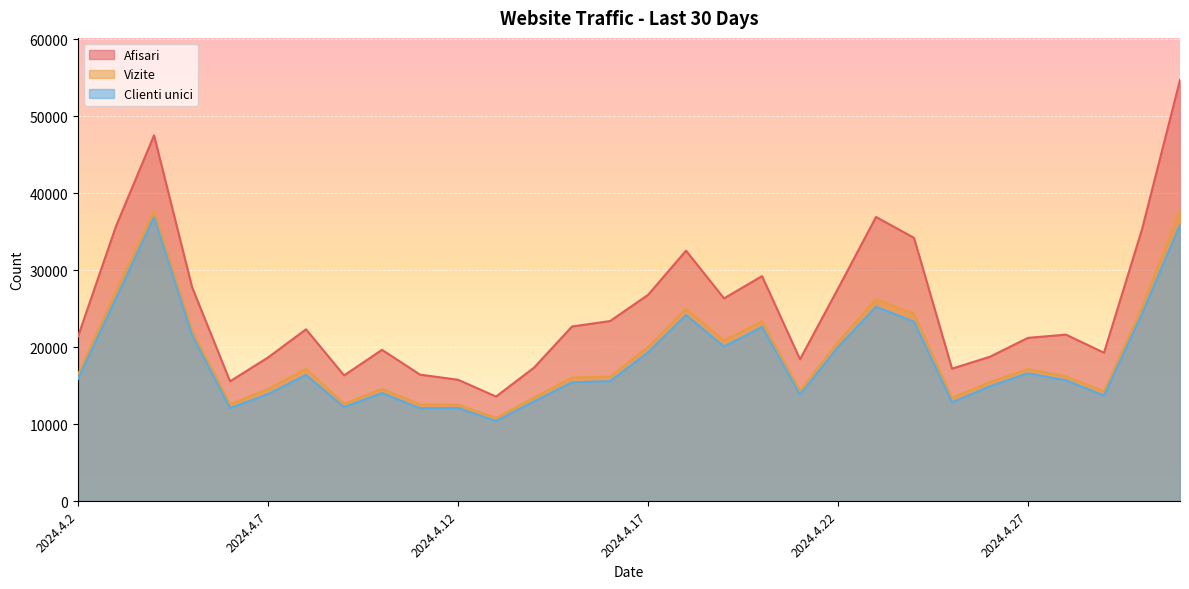

What is the sum of all Clienti unici values?

550561